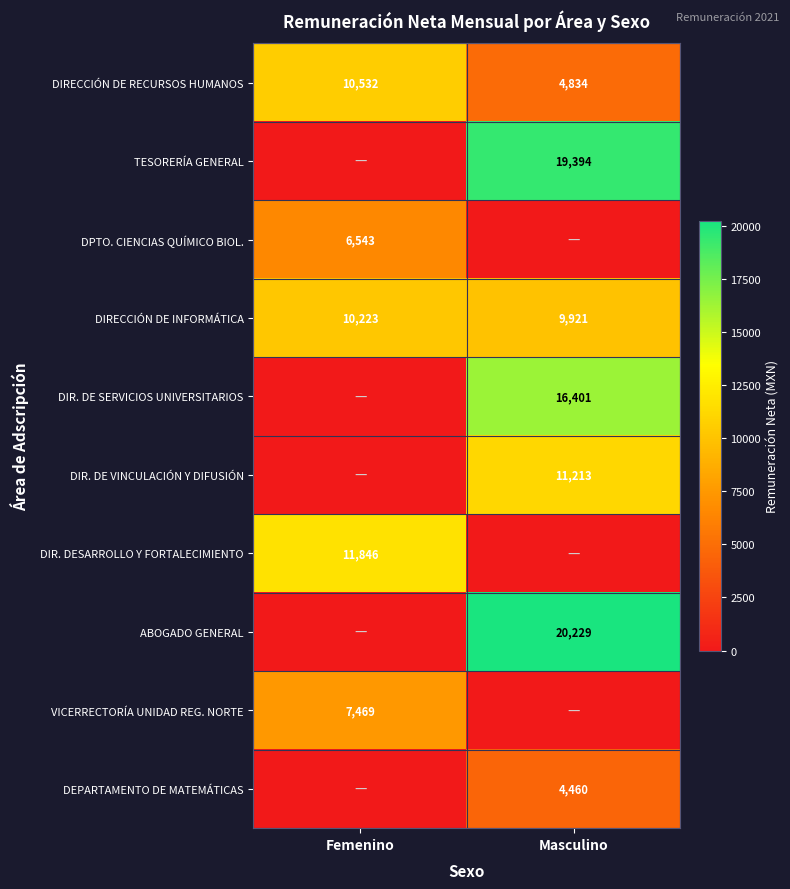

The DEPARTAMENTO DE MATEMÁTICAS series shows 4460 at Masculino. True or false?

True